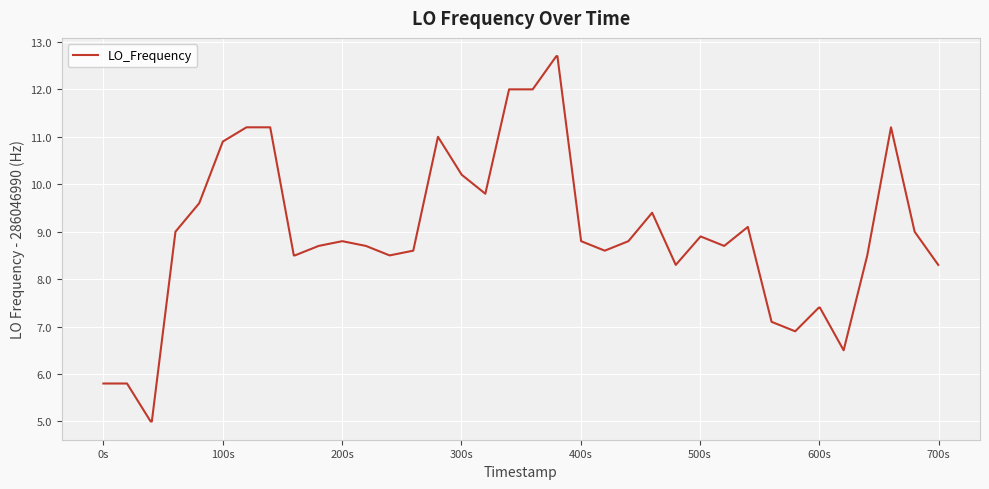

Reading left to right, extract all data points from this chart.

5.8	5.8	5.0	5.0	9.0	9.6	10.9	11.2	11.2	8.5	8.5	8.7	8.8	8.7	8.5	8.6	11.0	10.2	9.8	12.0	12.0	12.7	12.7	8.8	8.6	8.8	9.4	8.3	8.9	8.7	9.1	7.1	6.9	7.4	7.4	6.5	8.5	11.2	9.0	8.3